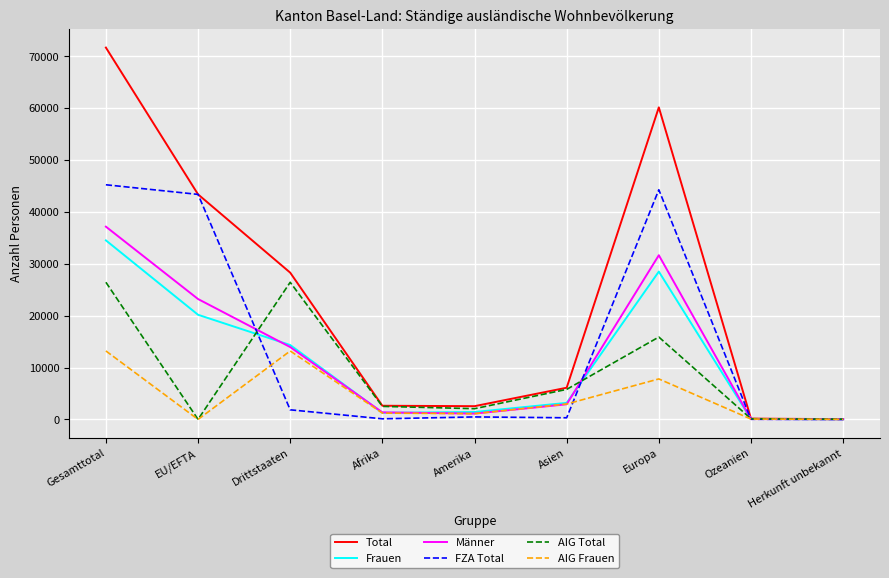

Is it true that Frauen equals 14341 at Drittstaaten?

True